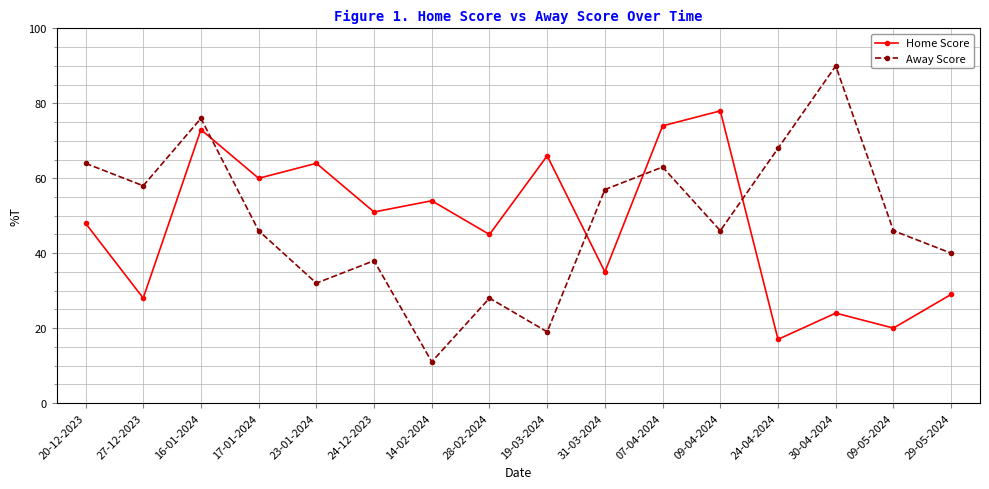

What is the label of the 2nd point from the left?

27-12-2023